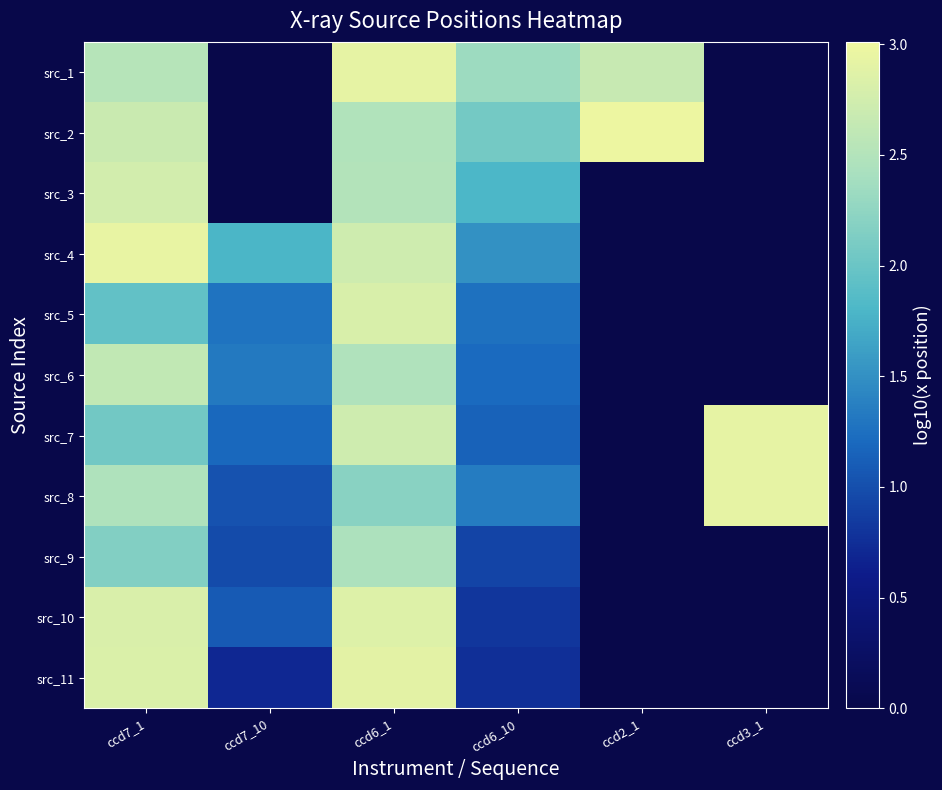

What is the greatest value displayed?

3.0